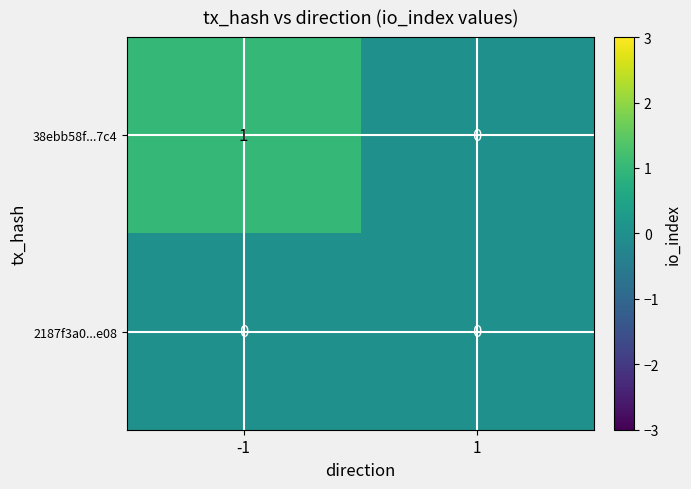

Which series changed the most between -1 and 1?

38ebb58f...7c4